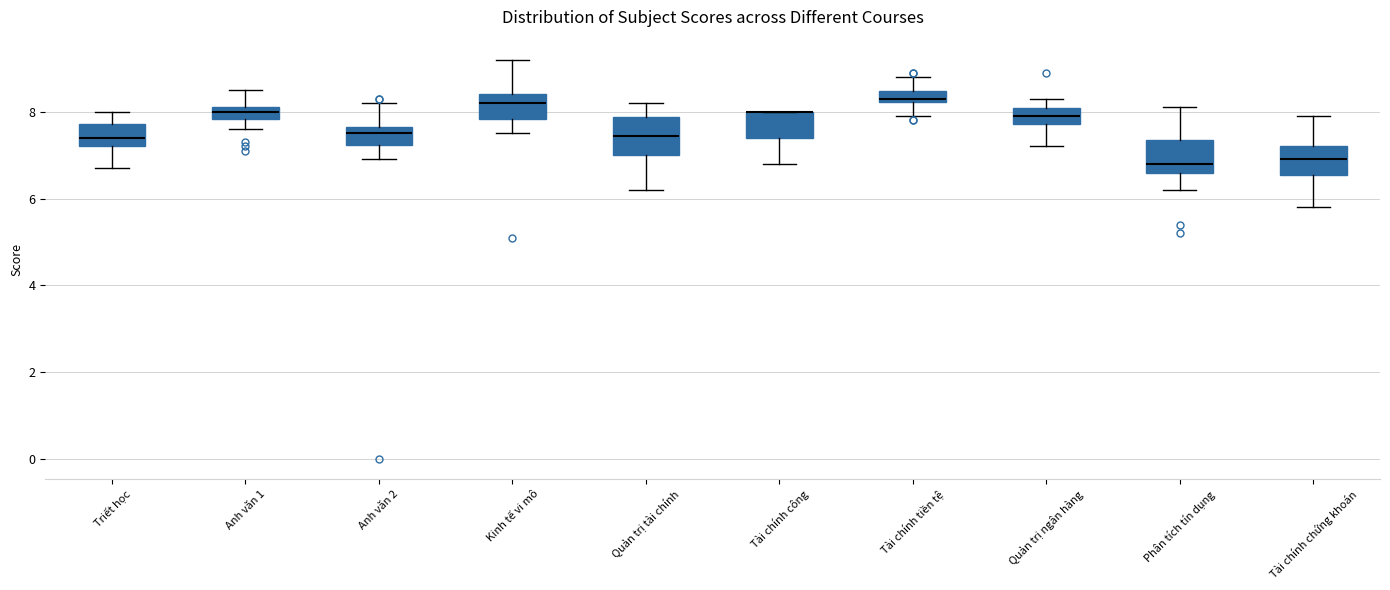

Where does the lower whisker of the box for Tài chính công end on the y-axis? The values are not printed on the chart, so give them approximately, as read against the axis.

6.8